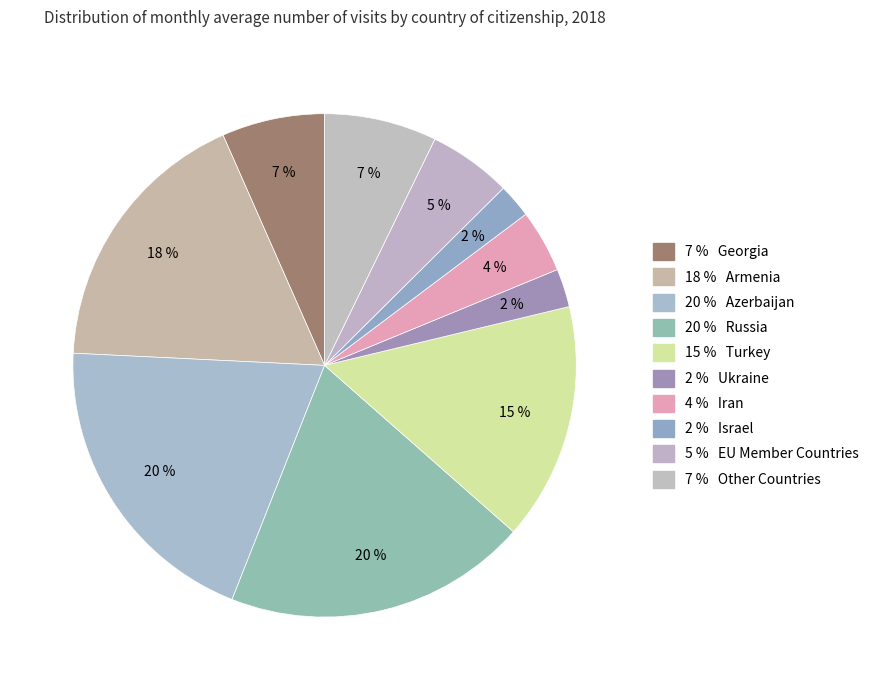

Count the number of slices in the pie.

10